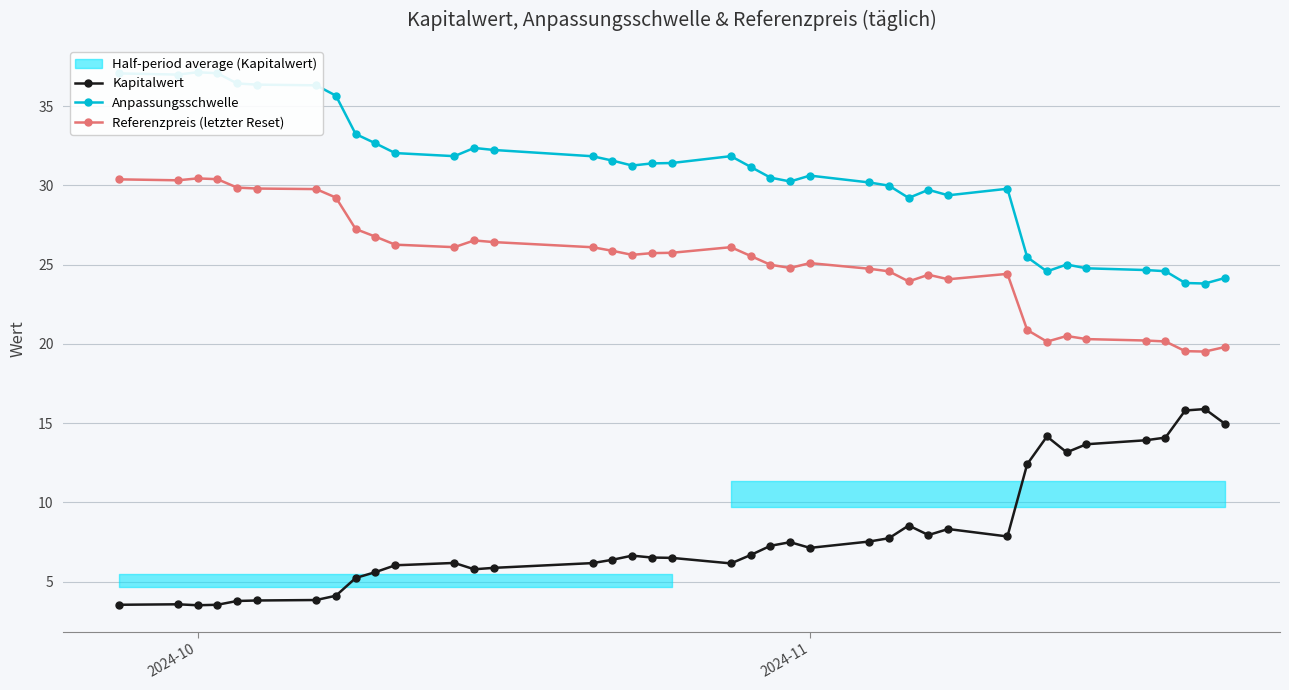

True or false: Referenzpreis (letzter Reset) and Kapitalwert intersect in this chart.

False